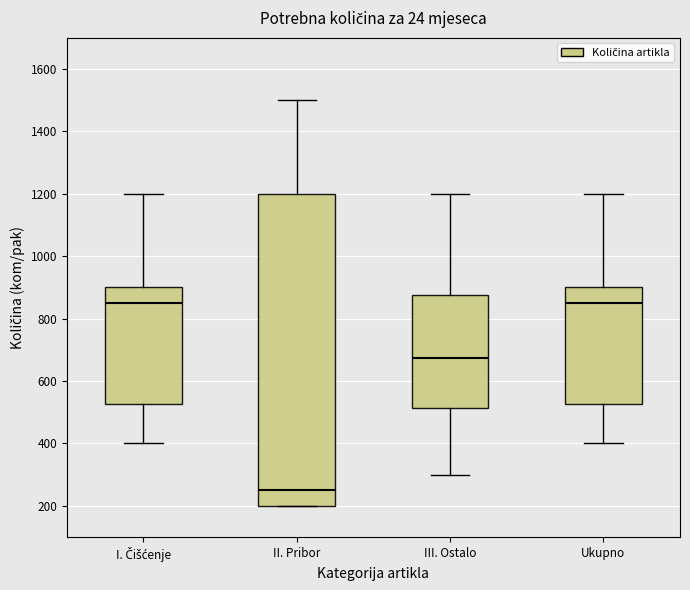

Reading left to right, read every box against the y-axis: the position of its median line, the range the box covers, and the ends of its whiskers. The values are not printed on the chart, so give them approximately, as read against the axis.

I. Čišćenje: median 860, box 520 to 900, whiskers 400 to 1200
II. Pribor: median 260, box 200 to 1200, whiskers 200 to 1500
III. Ostalo: median 680, box 520 to 880, whiskers 300 to 1200
Ukupno: median 860, box 520 to 900, whiskers 400 to 1200